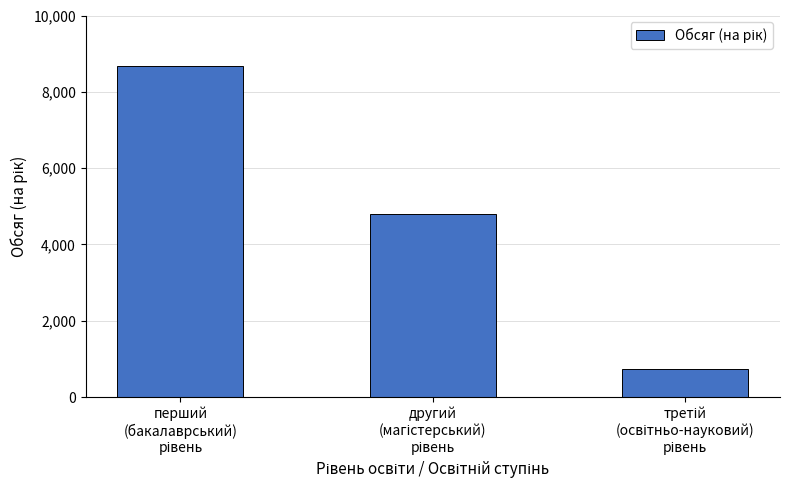

What is the smallest value displayed?

724